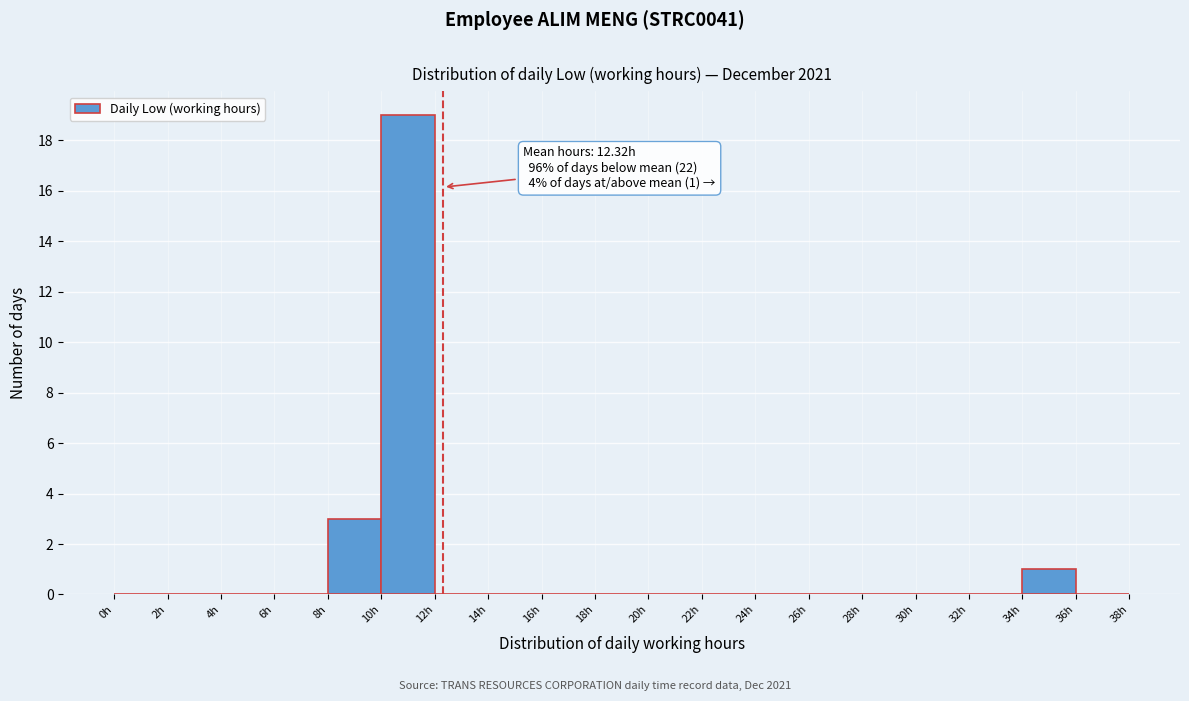

Over which range of the x-axis is the bar tallest?

10 to 12